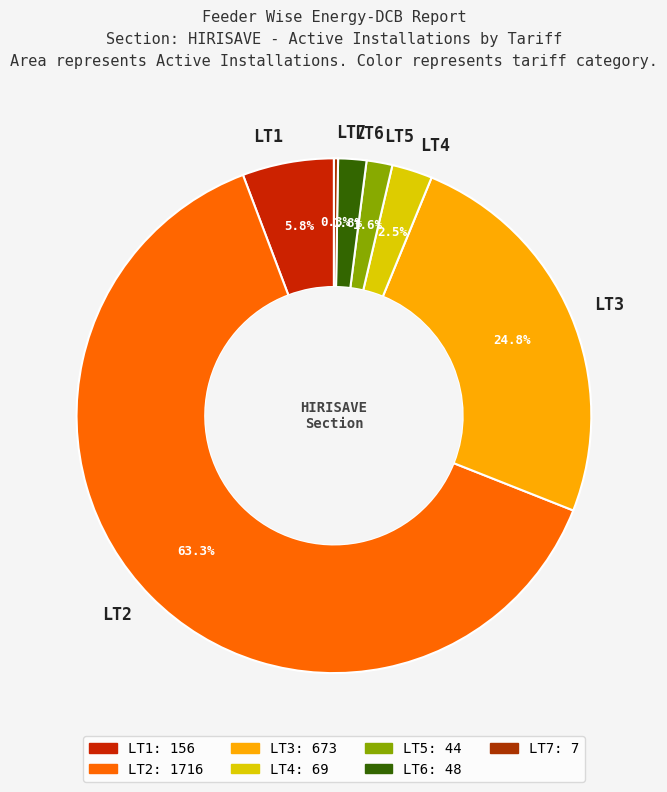

Which category has the biggest portion of the pie?

LT2